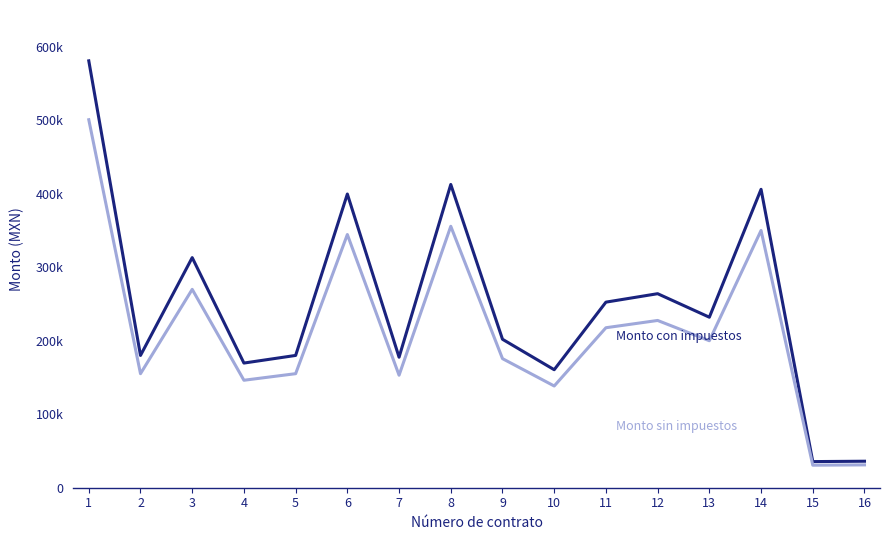

Does the chart have visible grid lines?

No